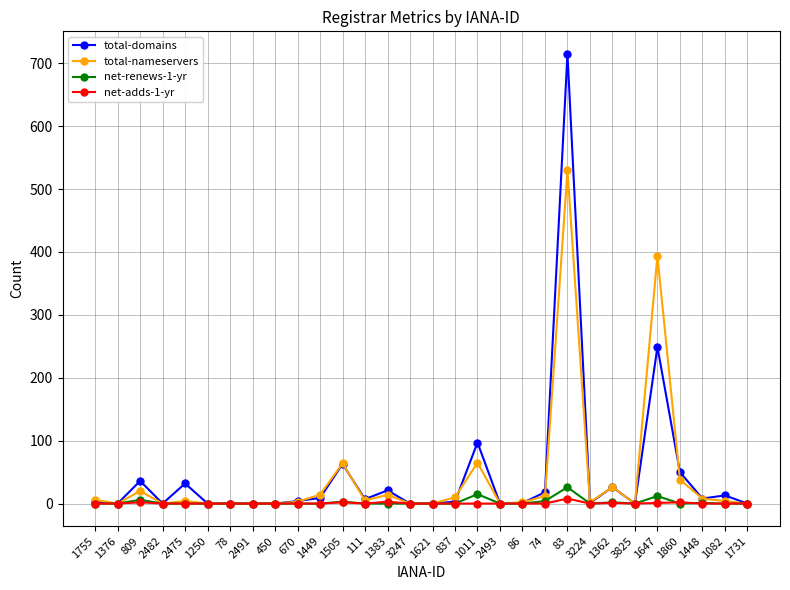

True or false: total-nameservers has a value of 12 at 74.

True